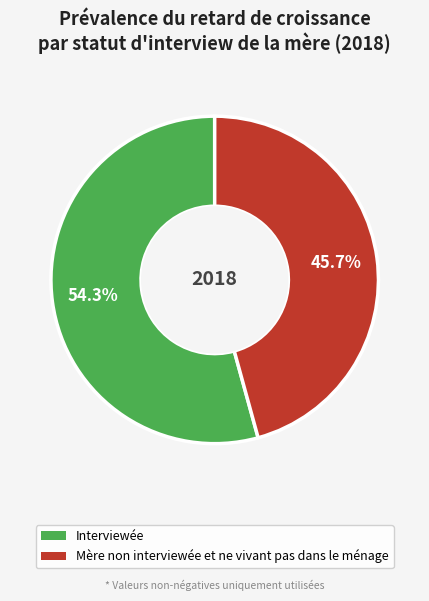

What percentage is the Mère non interviewée et ne vivant pas dans le ménage slice, to the nearest percent?

46%